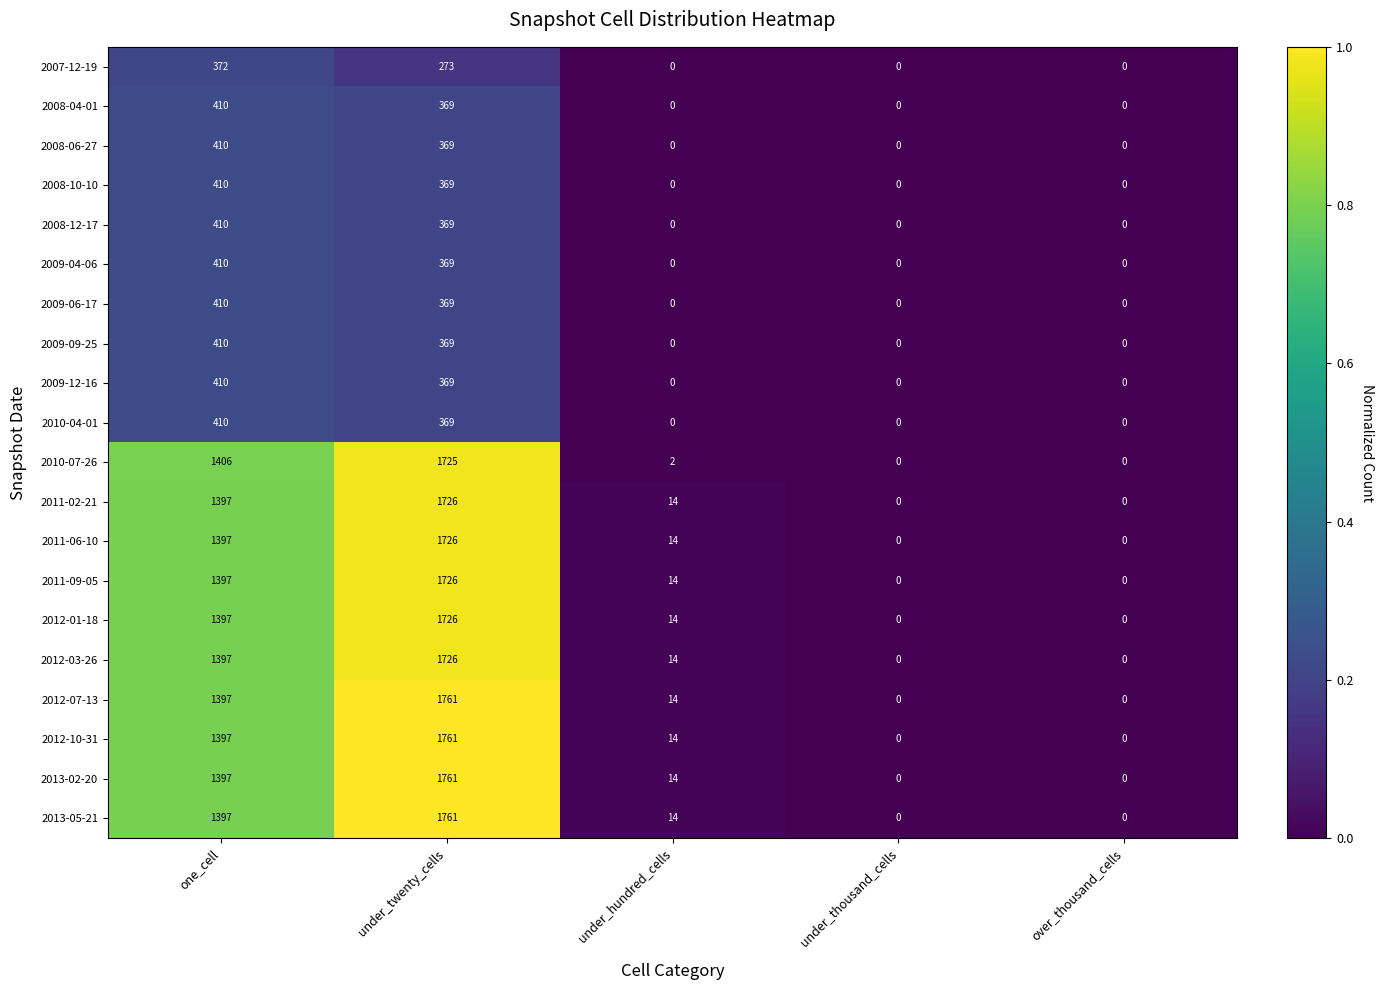

The value of 2008-10-10 at under_thousand_cells is 0. True or false?

True